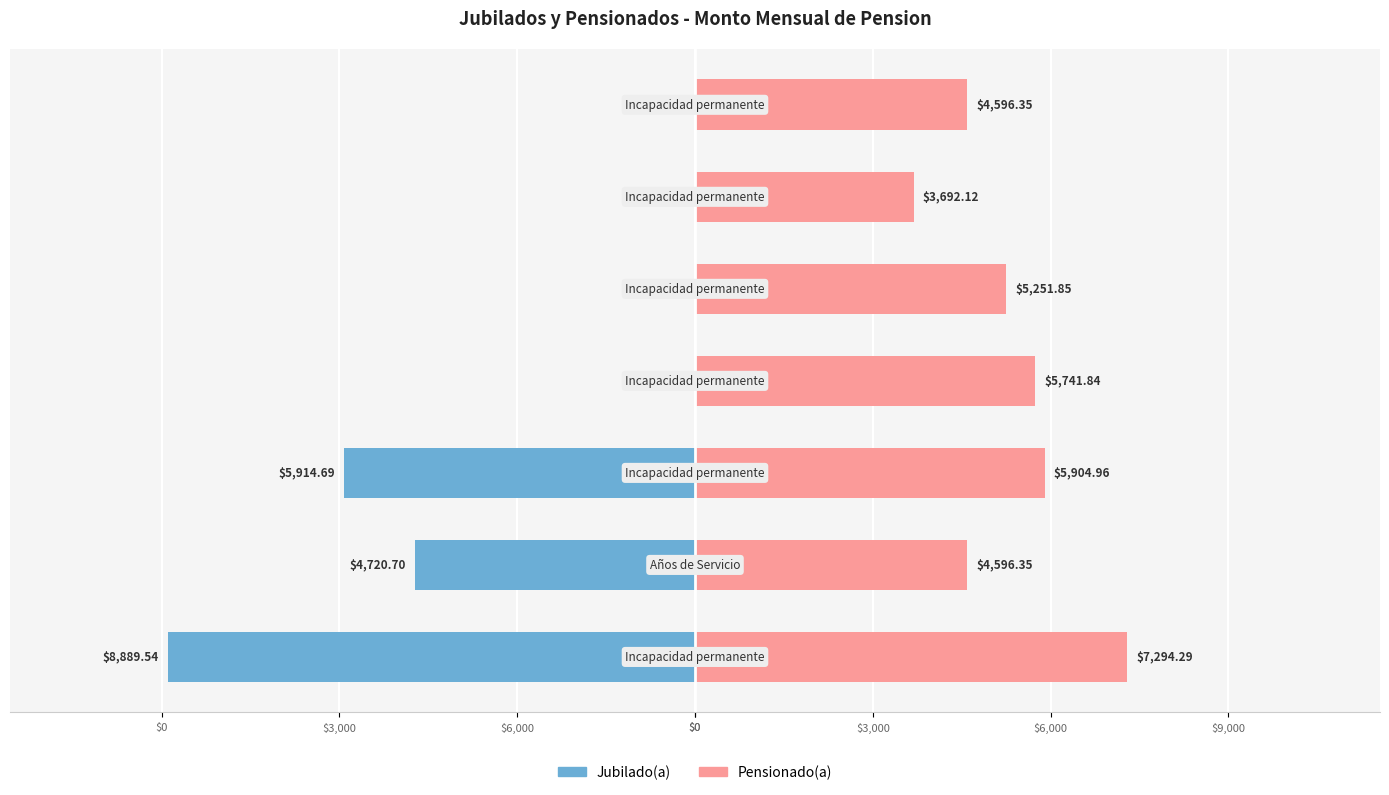

The Jubilado(a) series shows -4720.7 at $6,000. True or false?

True